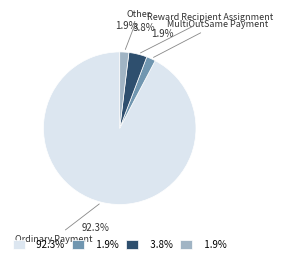

Does any single category account for the majority?

Yes